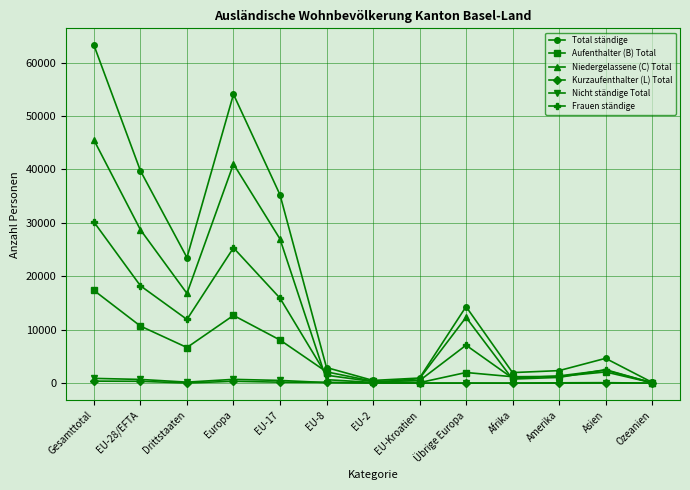

At which category does Total ständige reach its first local valley?

Drittstaaten